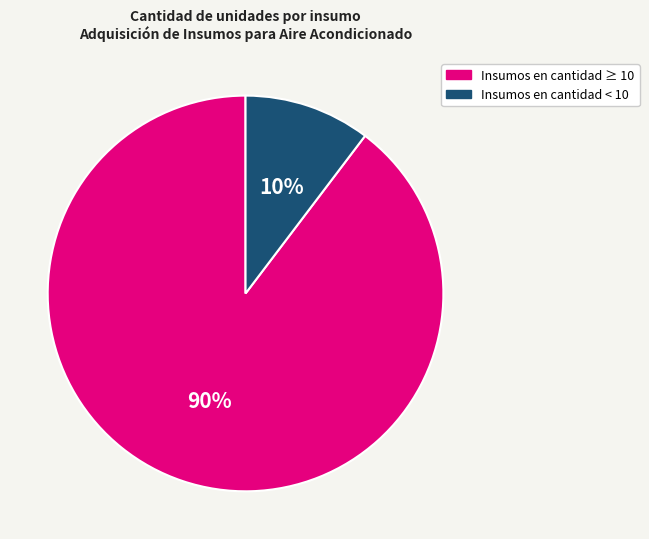

How many segments does this pie chart have?

2